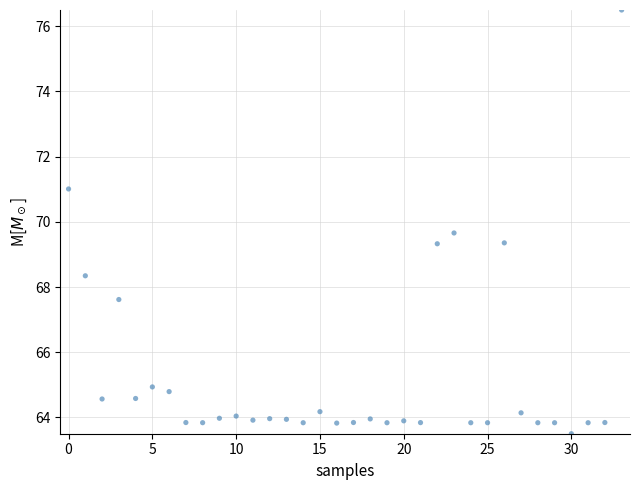

What Y value in the scatter plot is closest to 70?

69.7